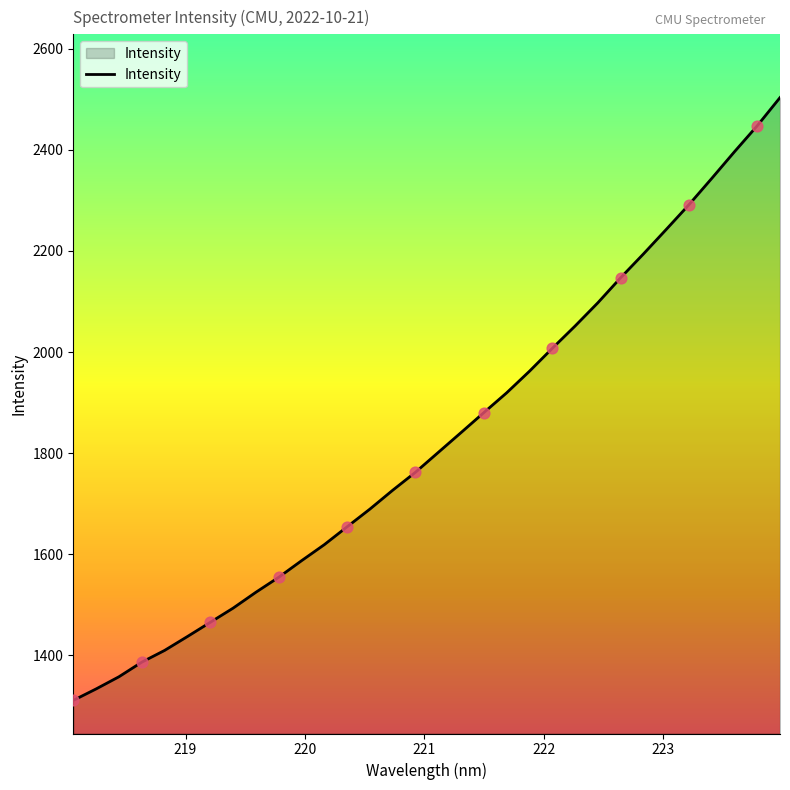

What is the difference between the maximum and minimum values?

1192.7